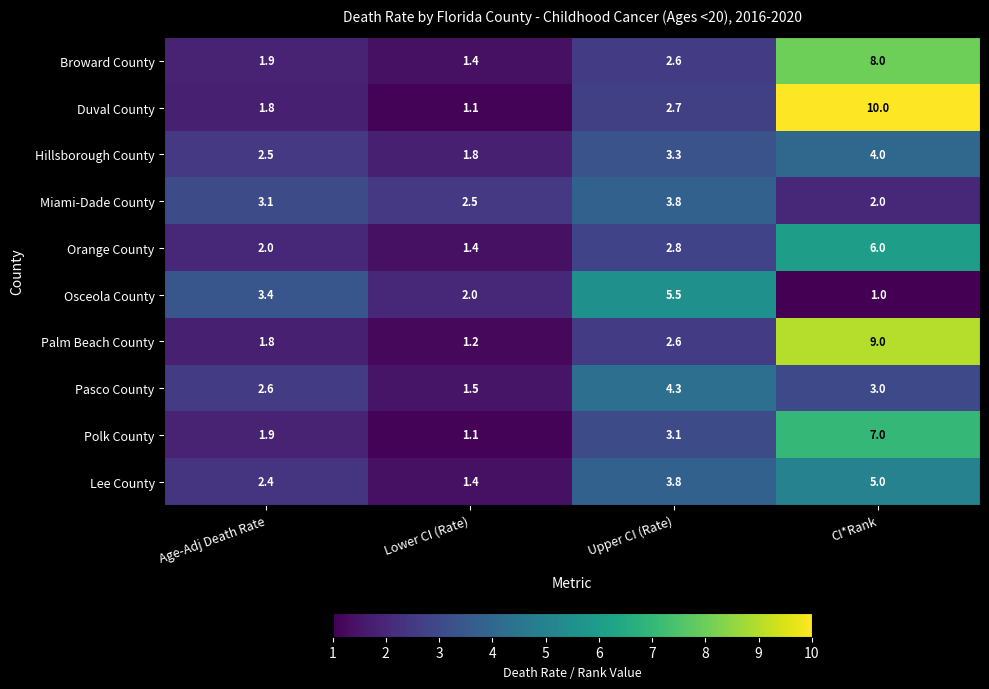

List the series in order of their peak value, lowest first.

Miami-Dade County, Hillsborough County, Pasco County, Lee County, Osceola County, Orange County, Polk County, Broward County, Palm Beach County, Duval County